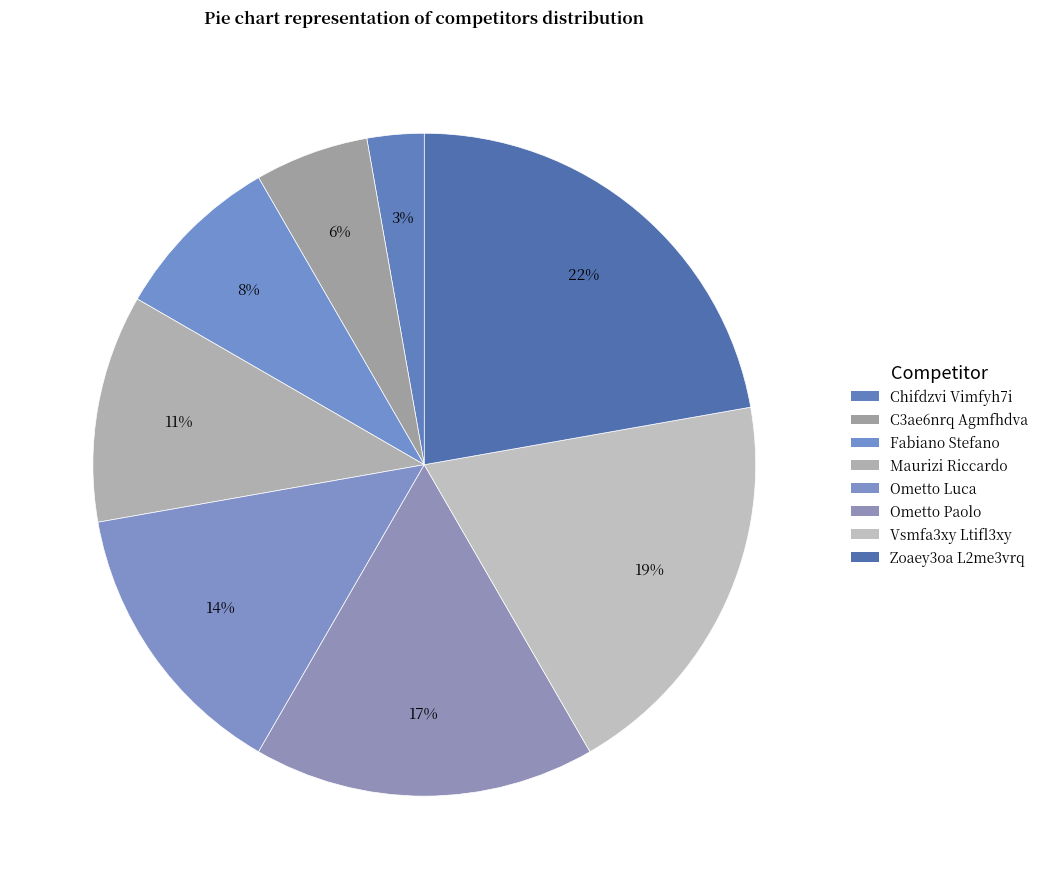

True or false: Vsmfa3xy Ltifl3xy accounts for 19% of the total.

True